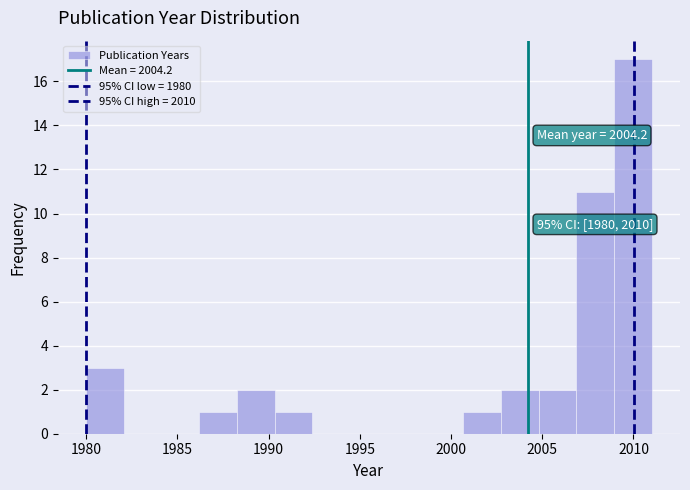

Over which range of the x-axis is the bar tallest?

2009.0 to 2011.0